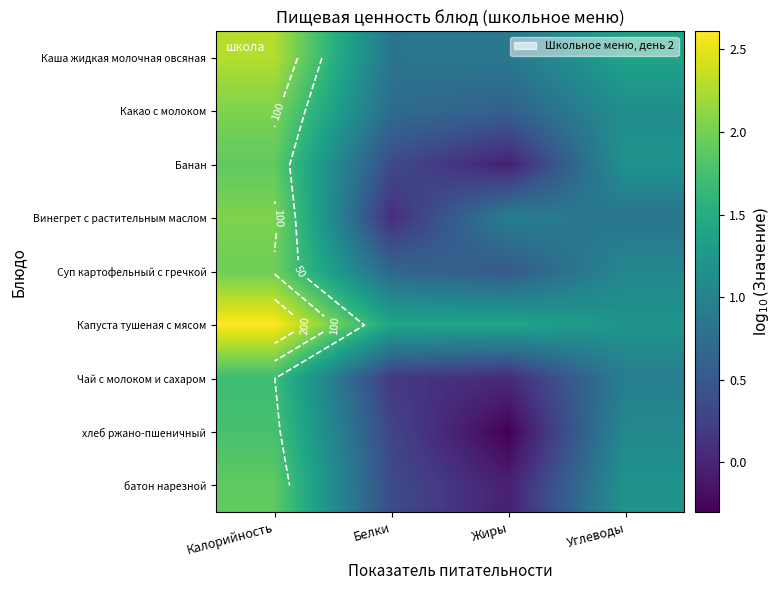

What is the difference between the maximum and minimum values in the Какао с молоком series?

1.5